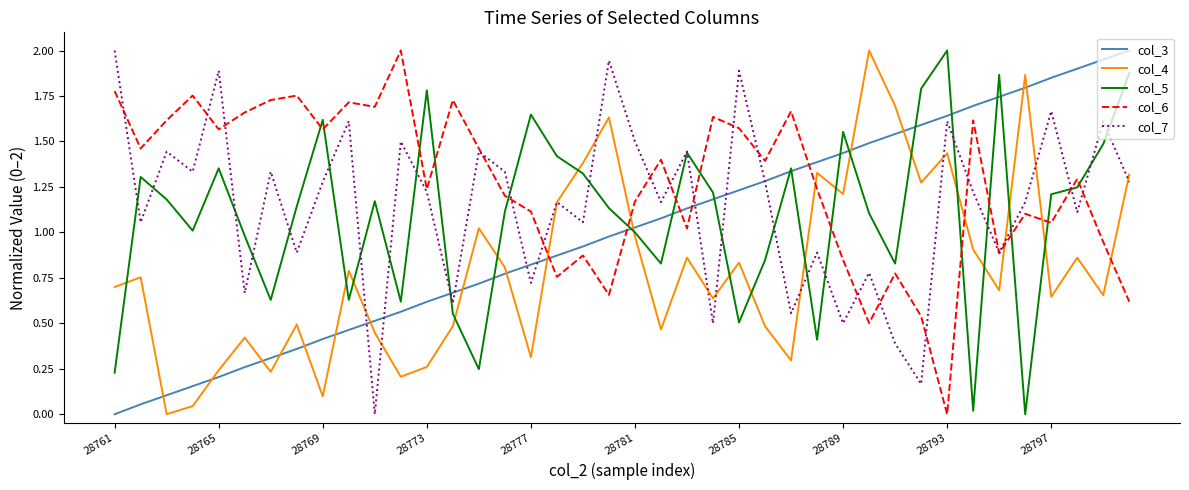

Which series has the largest total across all categories?

col_6